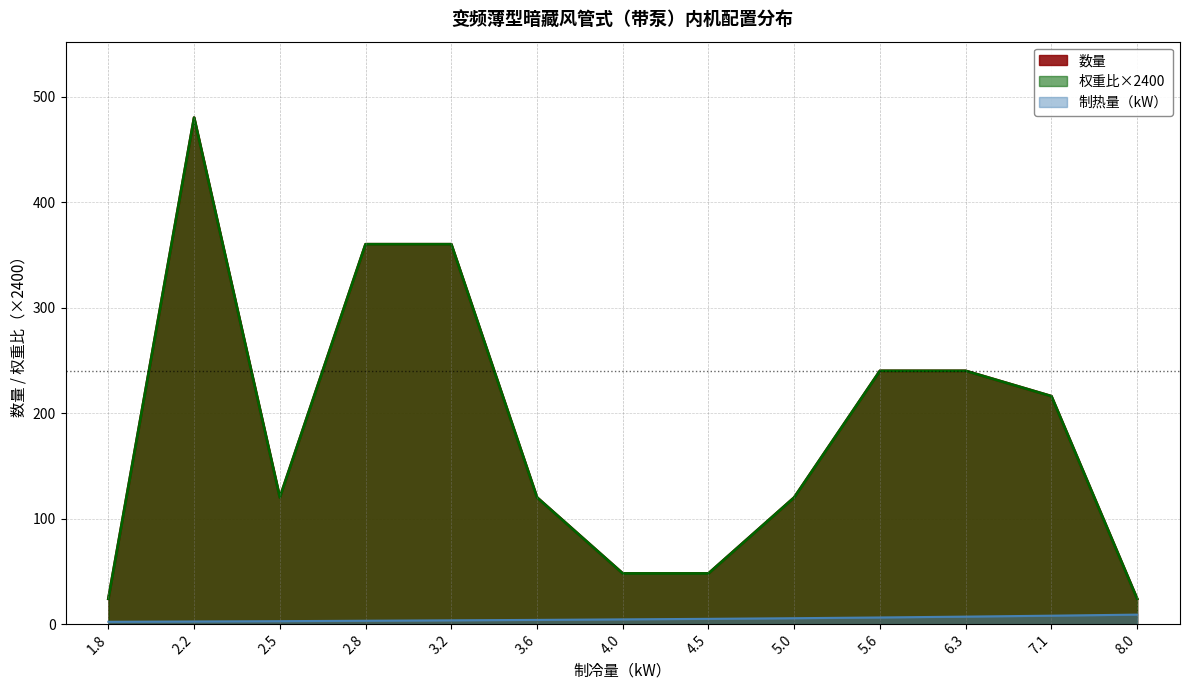

Reading left to right, list all the values displayed in this chart.

数量: 1.8=24.0	2.2=480.0	2.5=120.0	2.8=360.0	3.2=360.0	3.6=120.0	4.0=48.0	4.5=48.0	5.0=120.0	5.6=240.0	6.3=240.0	7.1=216.0	8.0=24.0
权重比: 1.8=24.0	2.2=480.0	2.5=120.0	2.8=360.0	3.2=360.0	3.6=120.0	4.0=48.0	4.5=48.0	5.0=120.0	5.6=240.0	6.3=240.0	7.1=216.0	8.0=24.0
制热量: 1.8=2.2	2.2=2.5	2.5=2.8	2.8=3.2	3.2=3.6	3.6=4.0	4.0=4.5	4.5=5.0	5.0=5.6	5.6=6.3	6.3=7.1	7.1=8.0	8.0=9.0